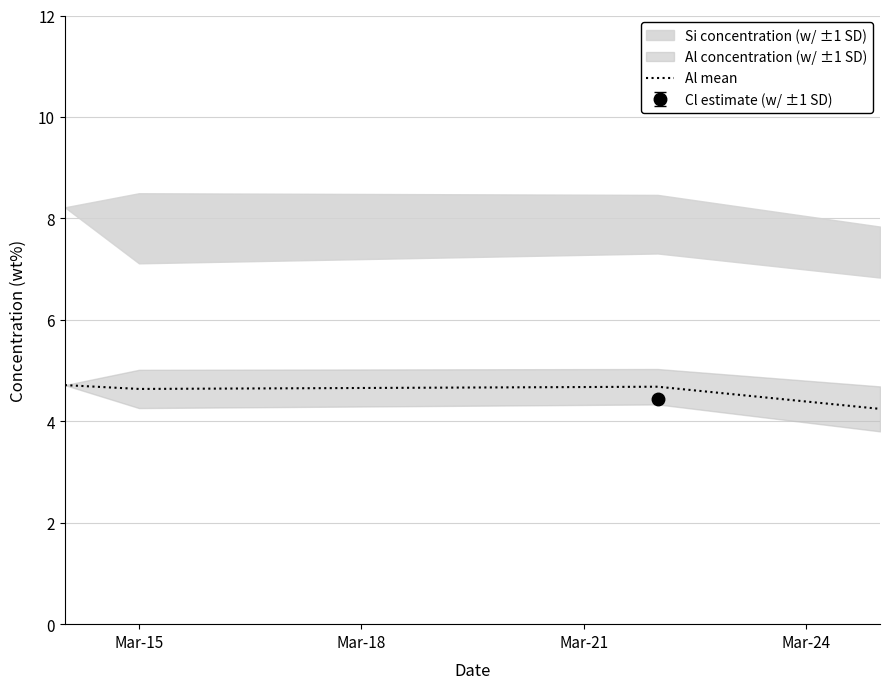

What is the value of the 2nd point from the left?

4.6